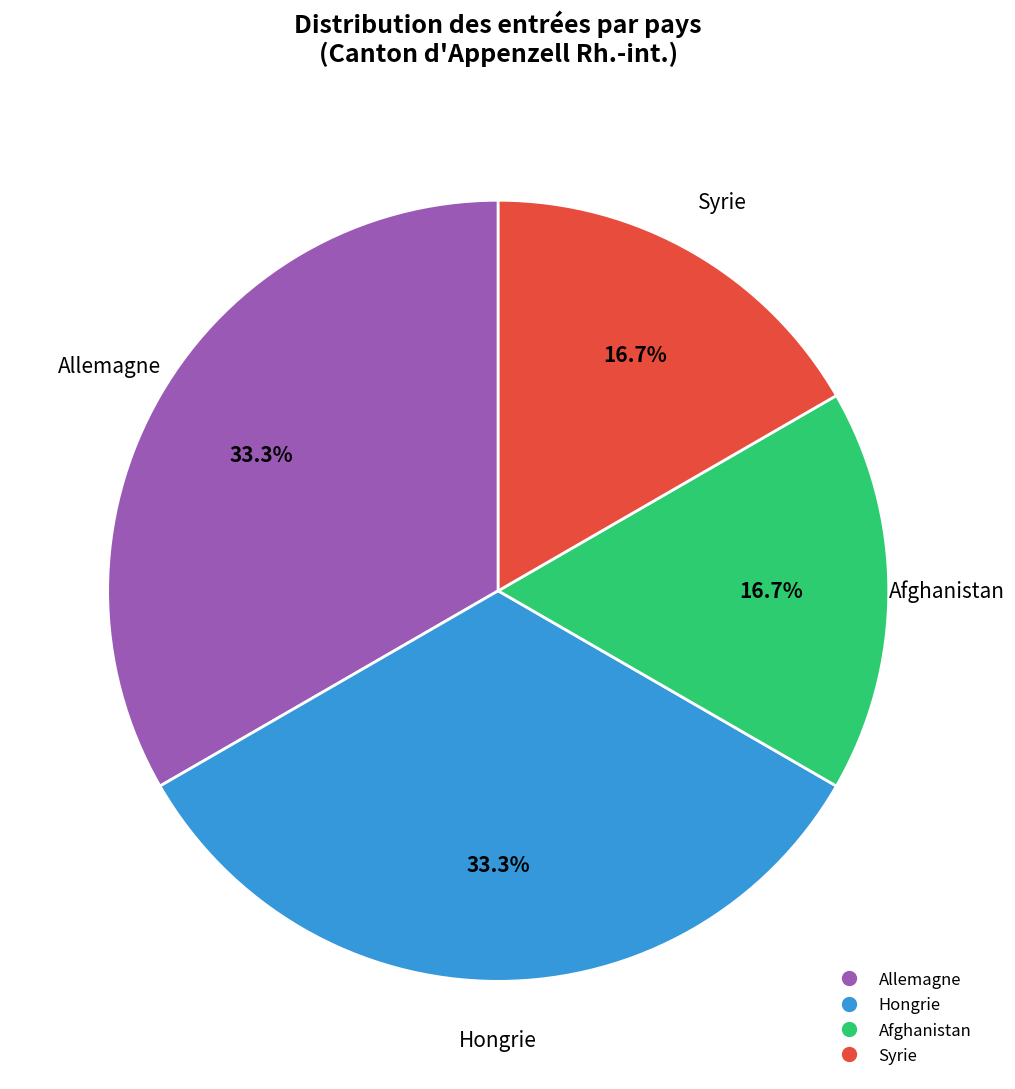

Does any single category account for the majority?

No